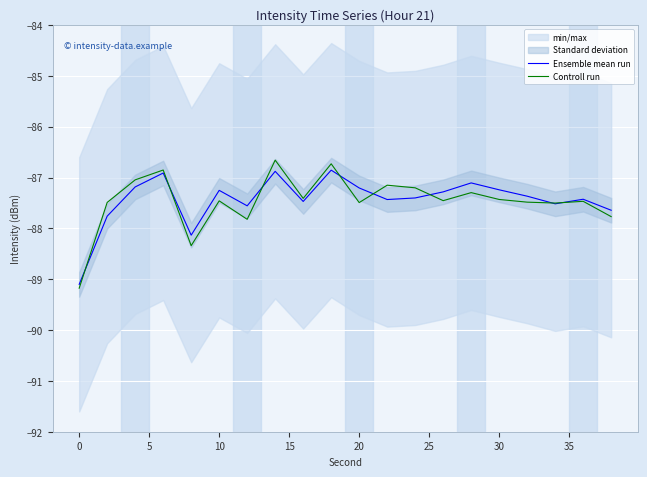

Reading left to right, list all the values displayed in this chart.

Ensemble mean run: -89.1	-87.8	-87.2	-86.9	-88.1	-87.3	-87.6	-86.9	-87.5	-86.9	-87.2	-87.4	-87.4	-87.3	-87.1	-87.2	-87.4	-87.5	-87.4	-87.6
Controll run: -89.2	-87.5	-87.0	-86.9	-88.3	-87.5	-87.8	-86.7	-87.4	-86.7	-87.5	-87.2	-87.2	-87.5	-87.3	-87.4	-87.5	-87.5	-87.5	-87.8